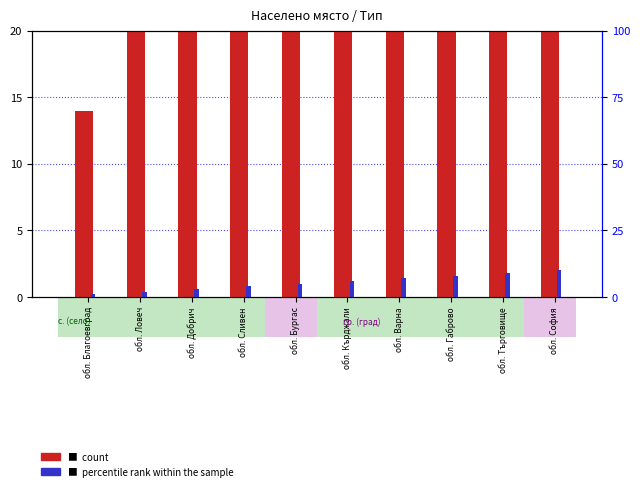

What is the minimum value for percentile rank within the sample?

1